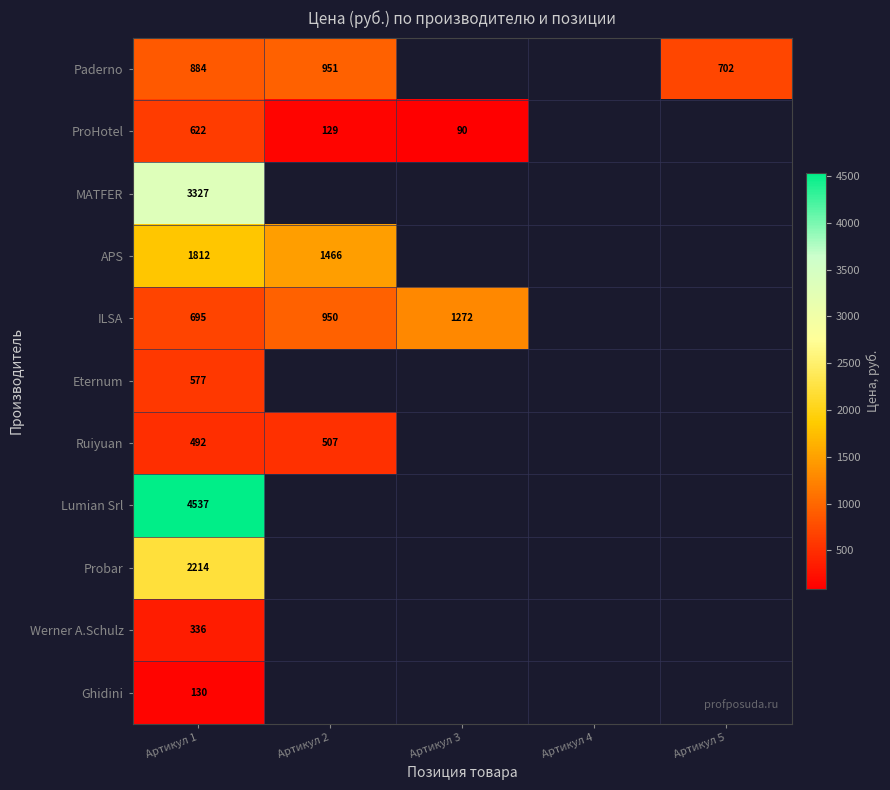

Which label corresponds to the largest value in the chart?

Артикул 1